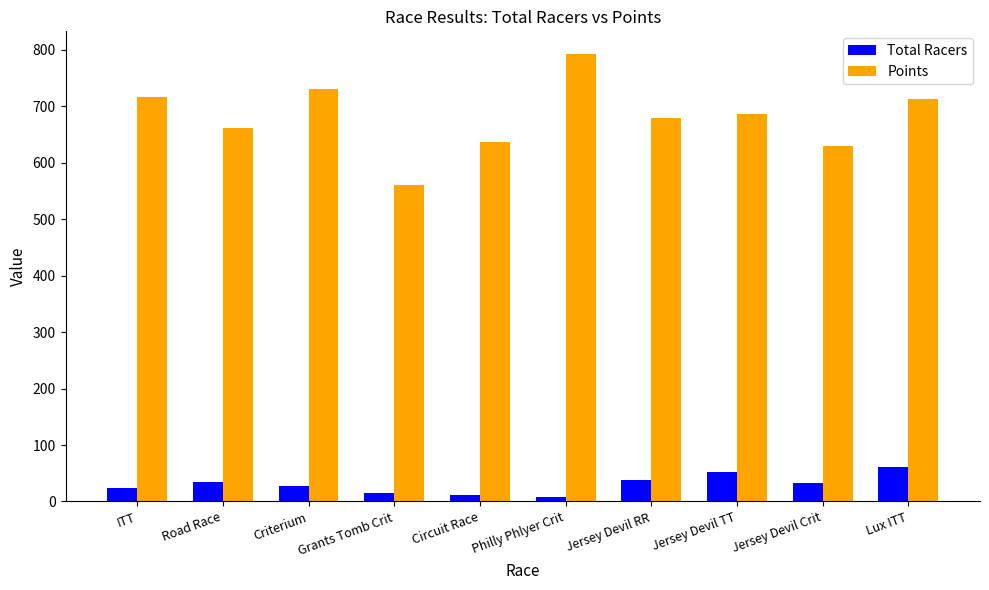

True or false: Total Racers has a value of 24 at ITT.

True